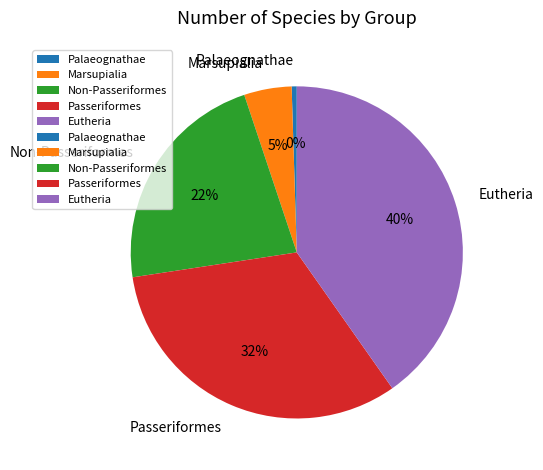

True or false: Palaeognathae accounts for 12% of the total.

False